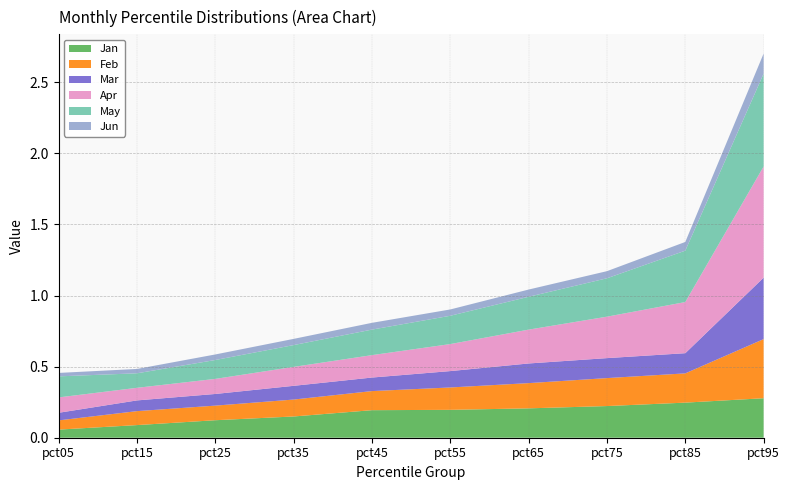

Reading right to left, what are all the values shown in this chart?

Jan: pct95=0.3	pct85=0.2	pct75=0.2	pct65=0.2	pct55=0.2	pct45=0.2	pct35=0.1	pct25=0.1	pct15=0.1	pct05=0.1
Feb: pct95=0.4	pct85=0.2	pct75=0.2	pct65=0.2	pct55=0.2	pct45=0.1	pct35=0.1	pct25=0.1	pct15=0.1	pct05=0.1
Mar: pct95=0.4	pct85=0.1	pct75=0.1	pct65=0.1	pct55=0.1	pct45=0.1	pct35=0.1	pct25=0.1	pct15=0.1	pct05=0.1
Apr: pct95=0.8	pct85=0.4	pct75=0.3	pct65=0.2	pct55=0.2	pct45=0.2	pct35=0.1	pct25=0.1	pct15=0.1	pct05=0.1
May: pct95=0.7	pct85=0.4	pct75=0.3	pct65=0.2	pct55=0.2	pct45=0.2	pct35=0.2	pct25=0.1	pct15=0.1	pct05=0.1
Jun: pct95=0.1	pct85=0.1	pct75=0.1	pct65=0.1	pct55=0.0	pct45=0.0	pct35=0.0	pct25=0.0	pct15=0.0	pct05=0.0